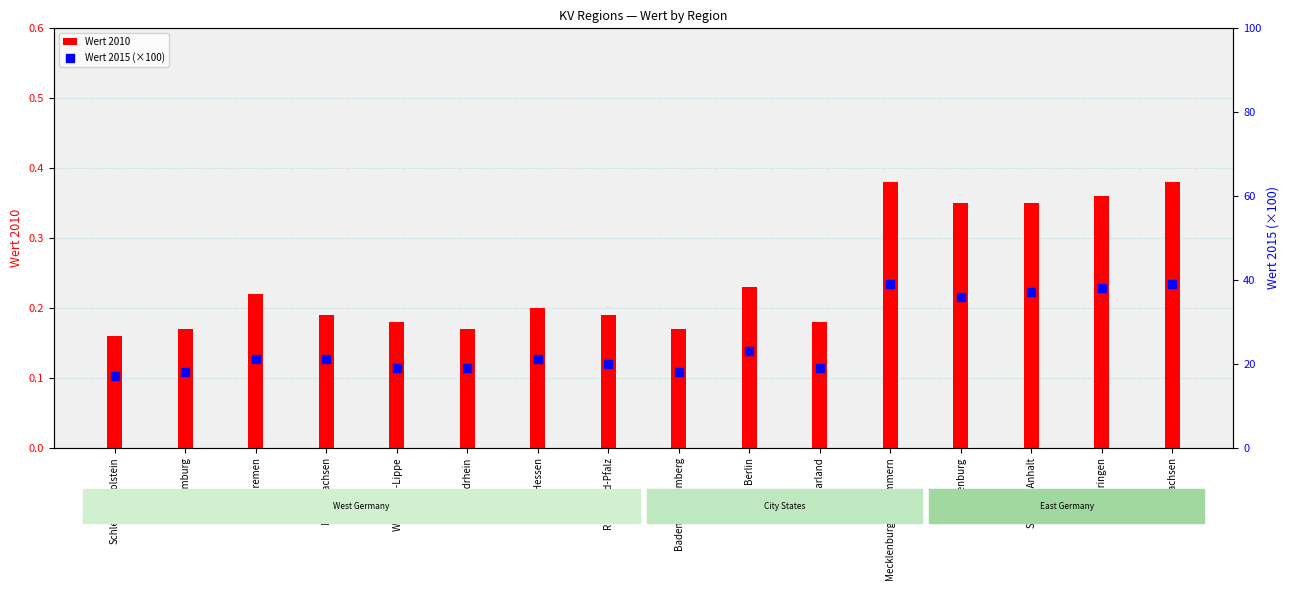

Which series reaches the maximum Y coordinate?

Wert 2015 (×100)